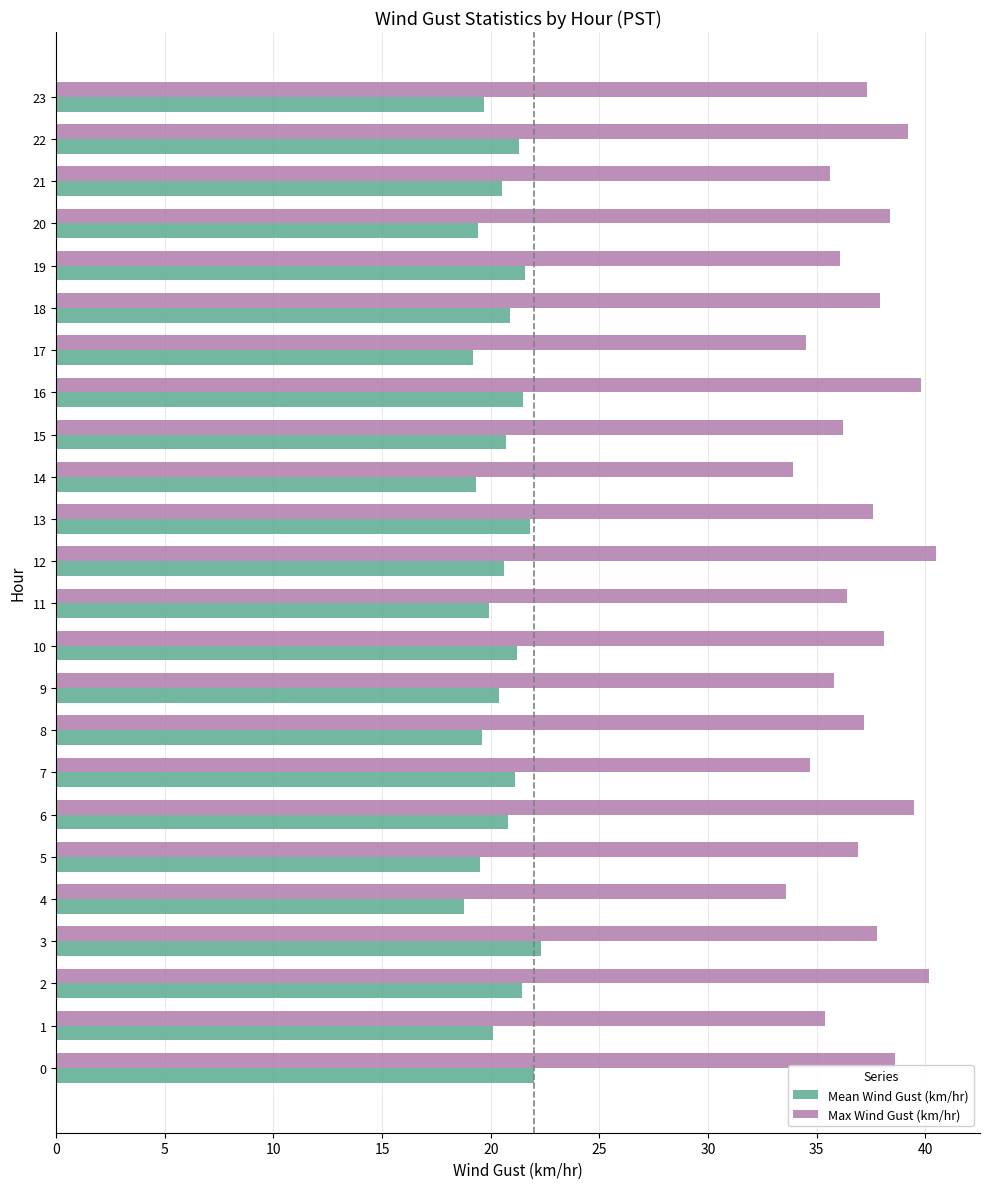

Rank the series by their maximum value, from lowest to highest.

Mean Wind Gust (km/hr), Max Wind Gust (km/hr)